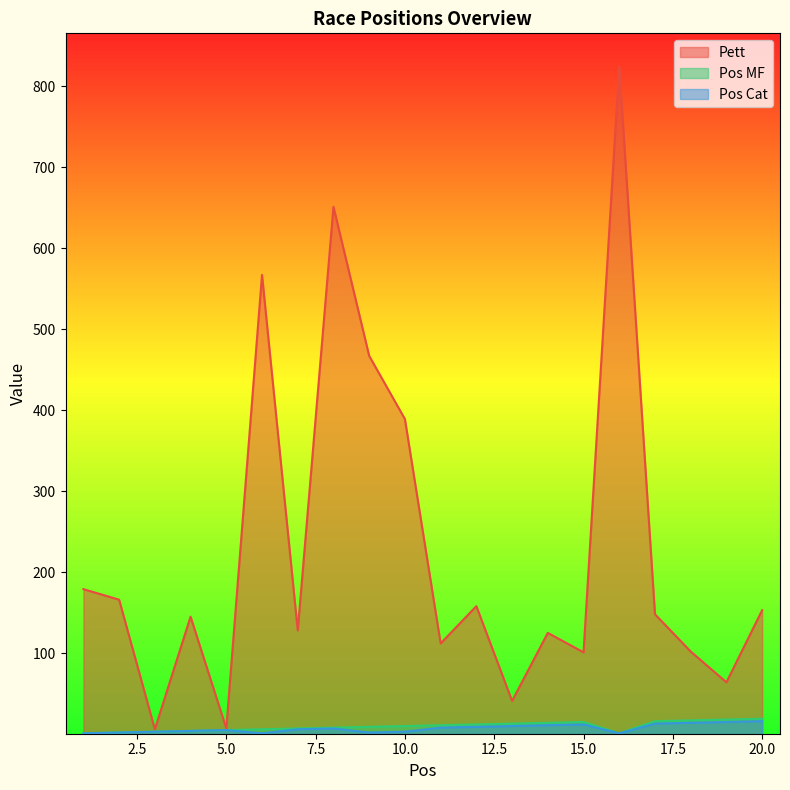

What is the difference between the maximum and minimum values in the Pos MF series?

18